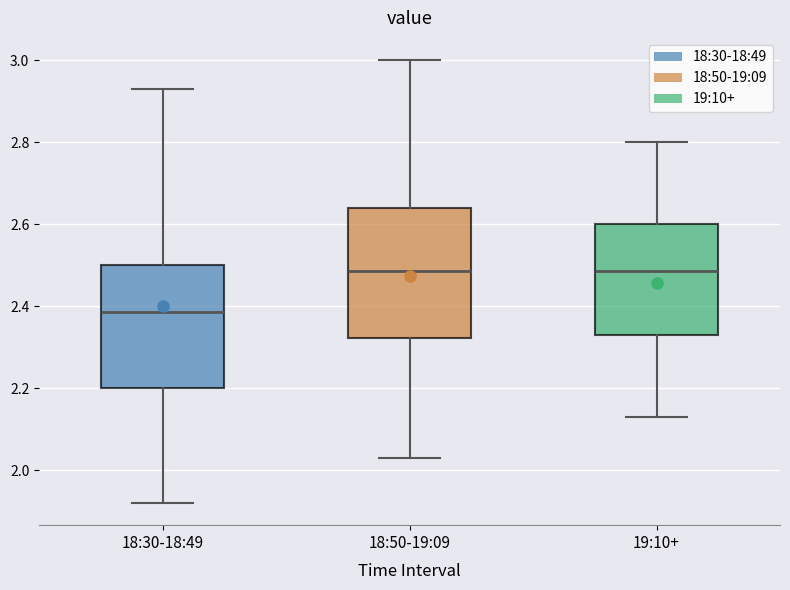

Where does the lower whisker of the box for 18:30-18:49 end on the y-axis? The values are not printed on the chart, so give them approximately, as read against the axis.

1.92